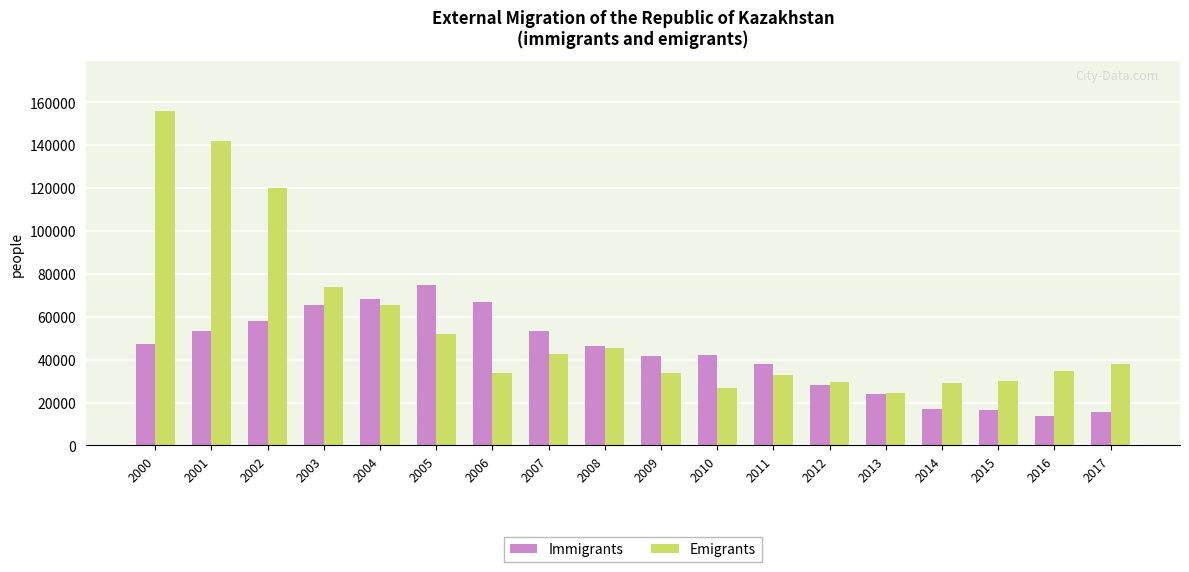

Rank the series at 2005 from lowest to highest value.

Emigrants, Immigrants